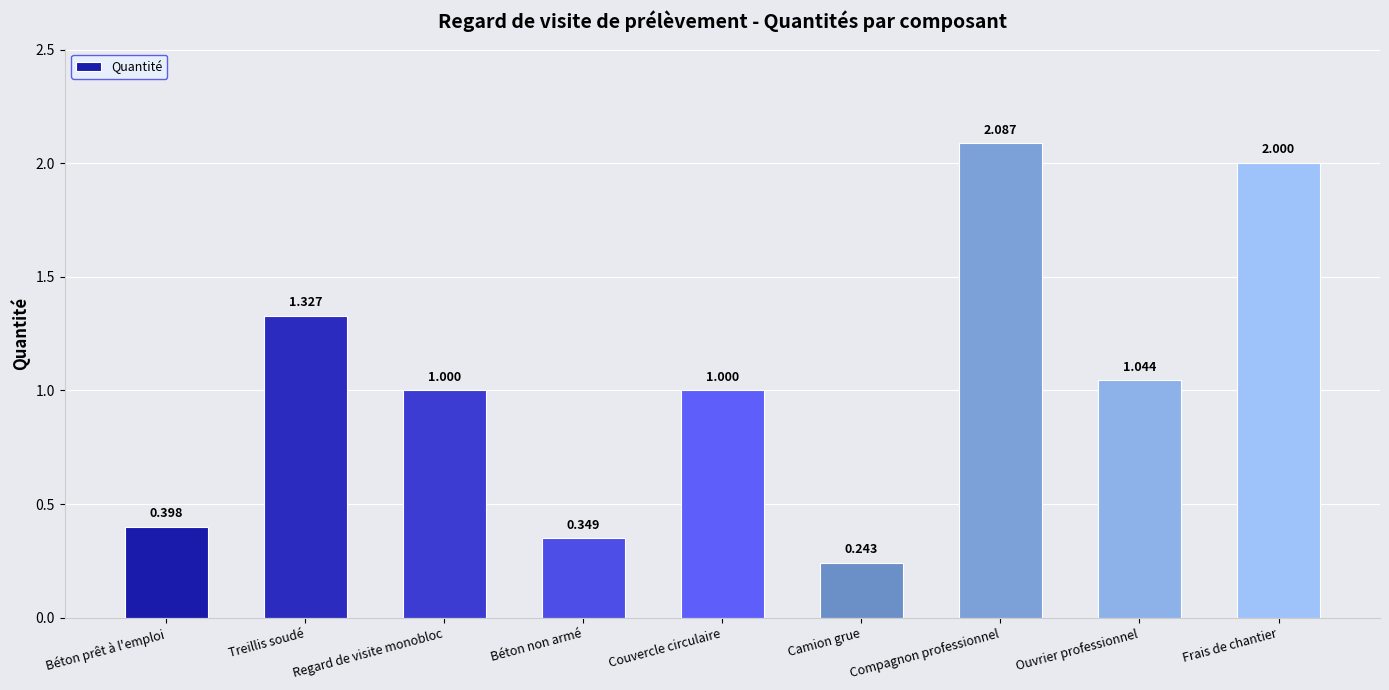

Which label corresponds to the largest value in the chart?

Compagnon professionnel